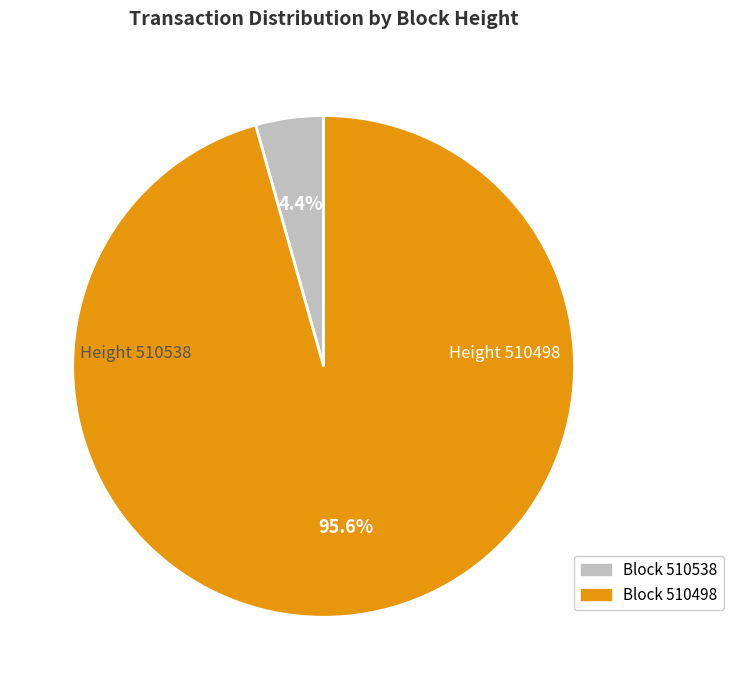

Is there a majority slice in this chart?

Yes